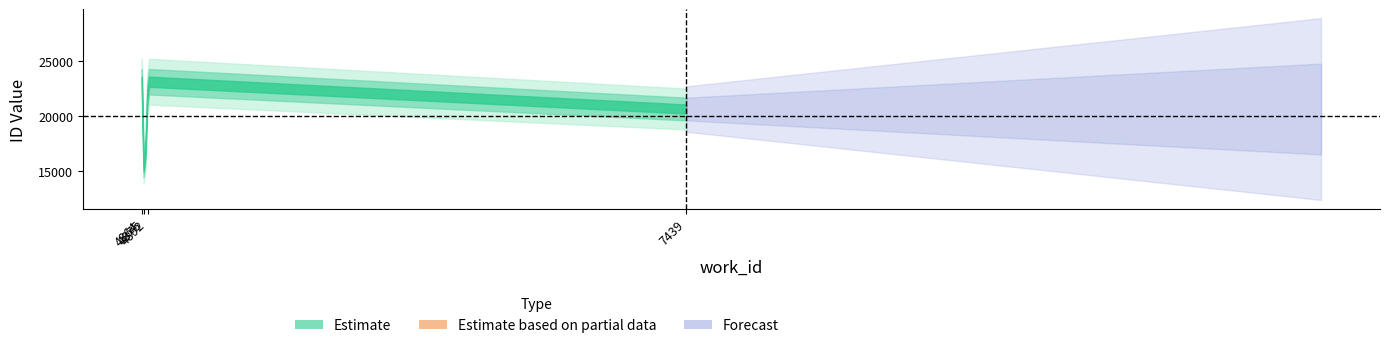

What is the sum of all values?

79978